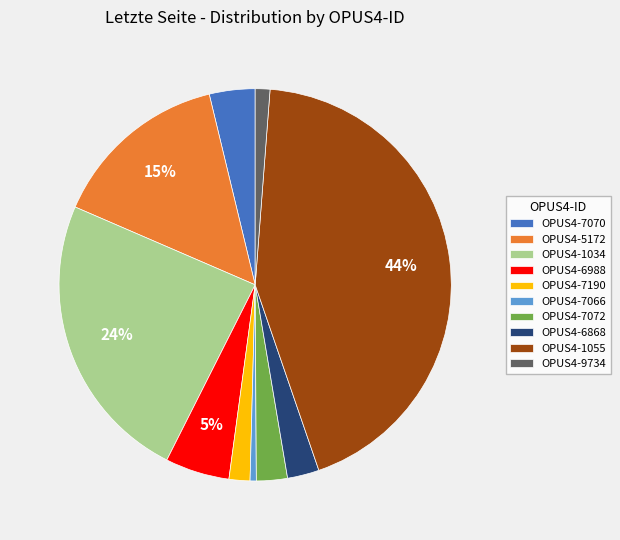

Combined, do OPUS4-7072 and OPUS4-6868 account for over 50%?

No